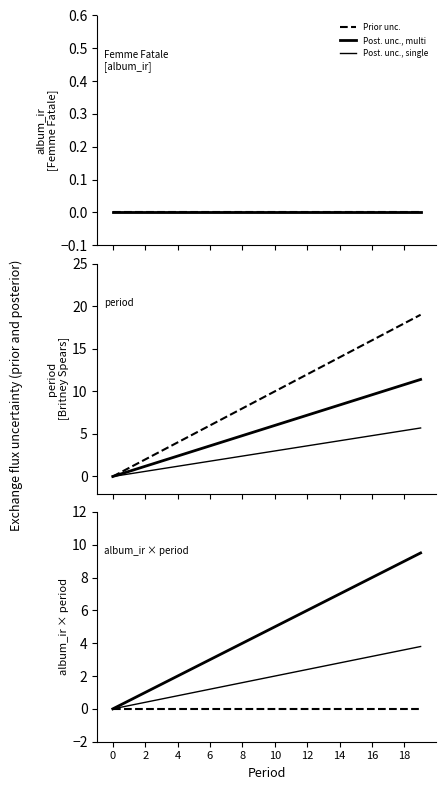

Which series has the largest total across all categories?

Post. unc., multi